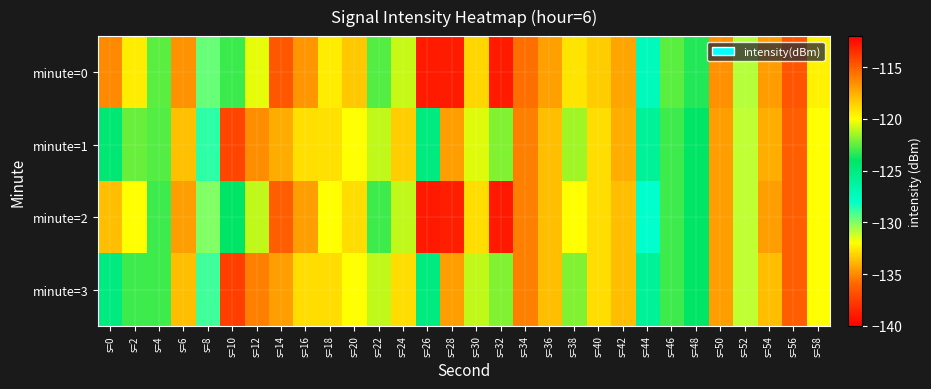

At which category is the sum across all series the highest?

s=56